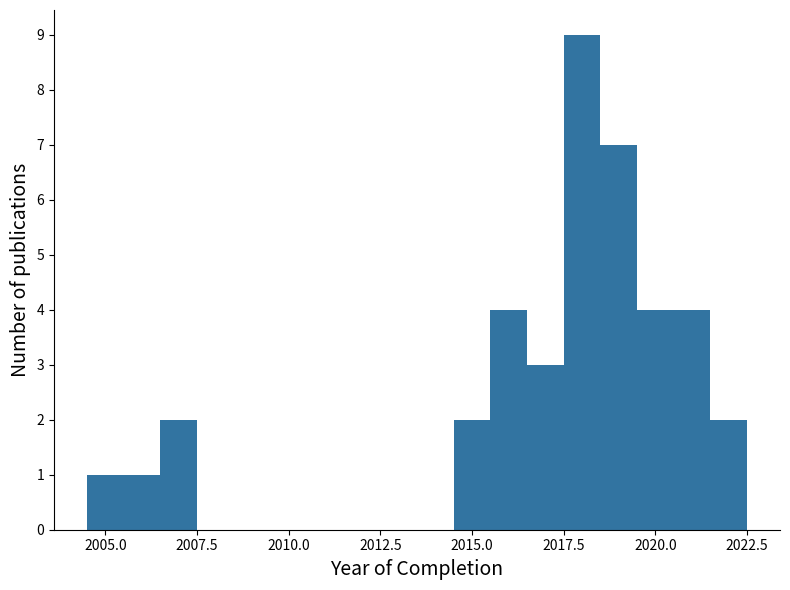

Around what value on the x-axis is the tallest bar? Give the approximate position of its centre, as read against the axis.

2018.0